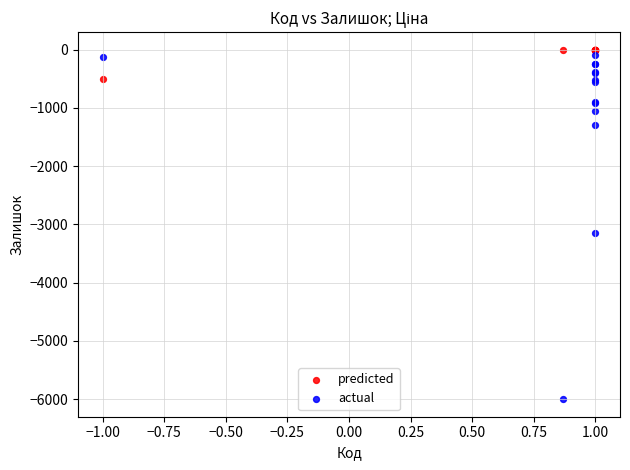

Across all series, what Y value is closest to -3000?

-3142.3